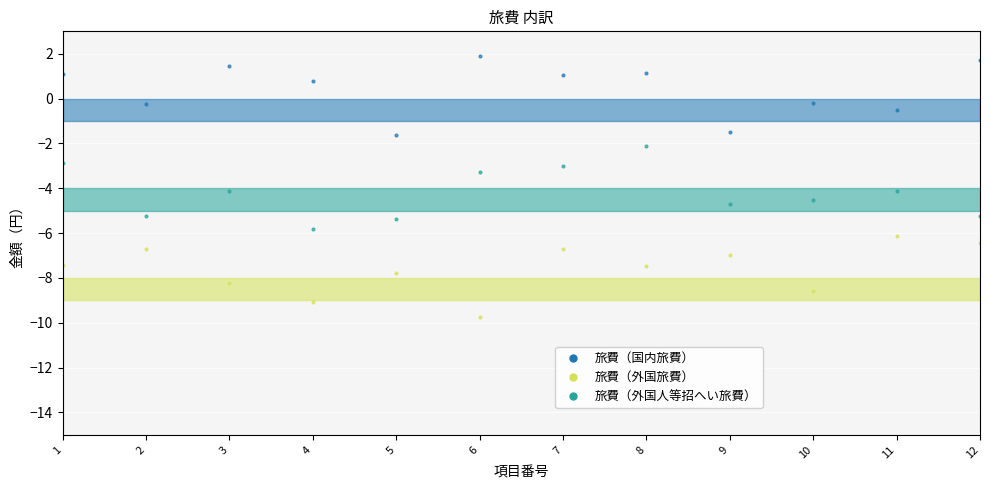

Across all data points, what is the range of Y values (max minus min)?

11.6